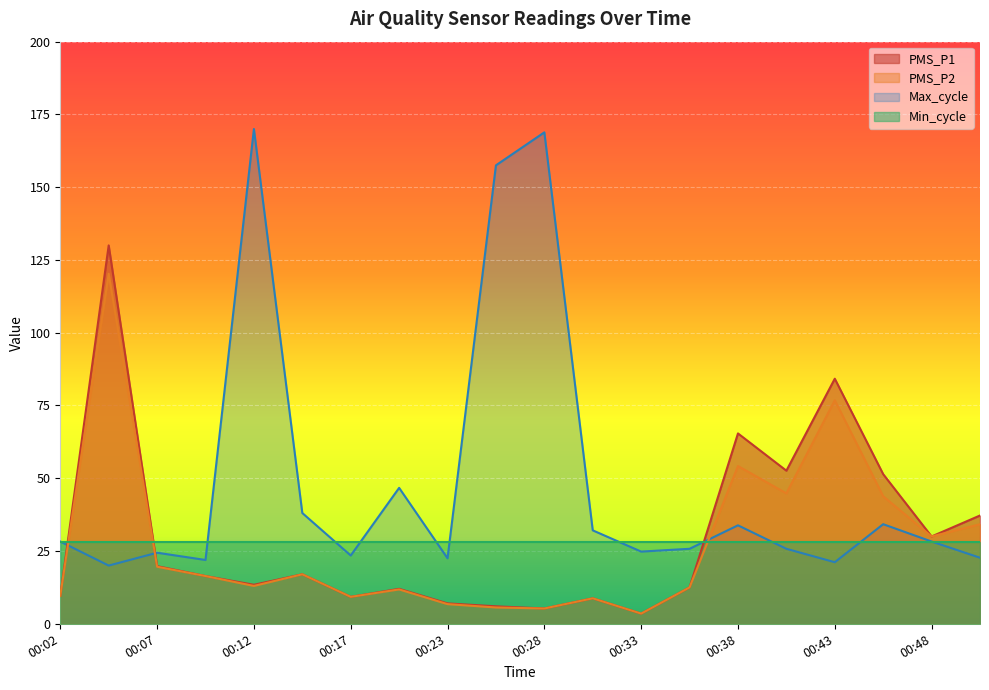

How many intersections are there between PMS_P2 and Max_cycle?

3